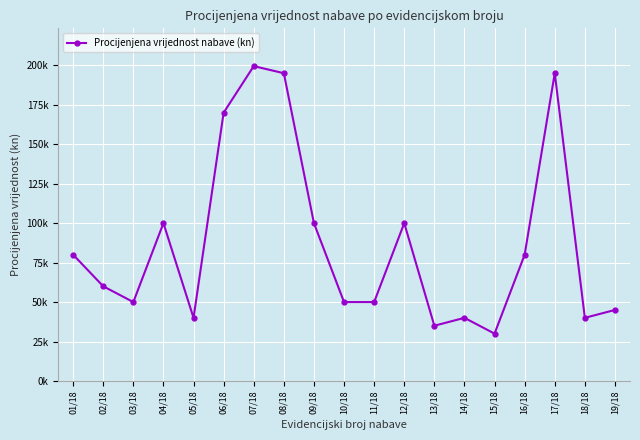

Does the chart have visible grid lines?

Yes